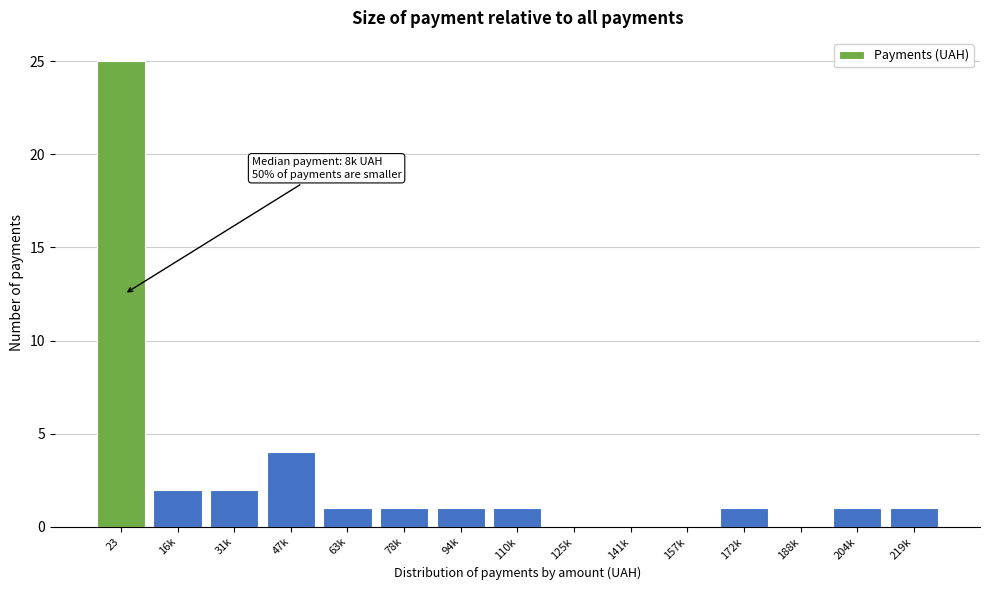

Reading right to left, what are all the values shown in this chart?

219k=1	204k=1	188k=0	172k=1	157k=0	141k=0	125k=0	110k=1	94k=1	78k=1	63k=1	47k=4	31k=2	16k=2	23=25